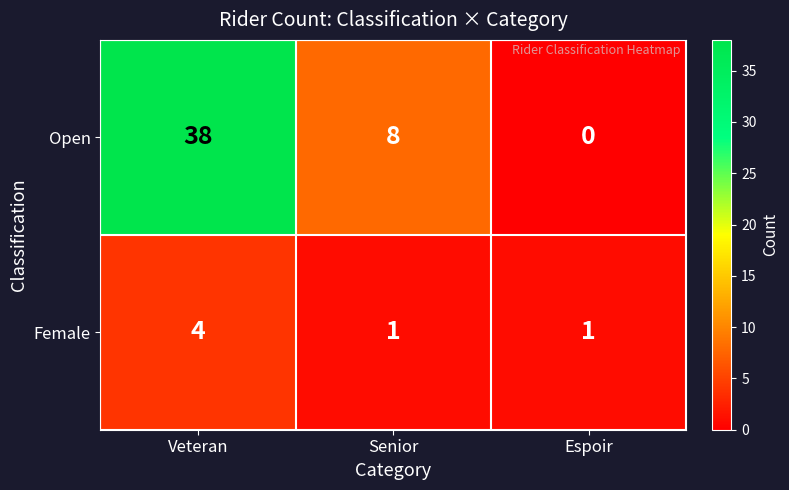

How many data points in Female are above 1?

1